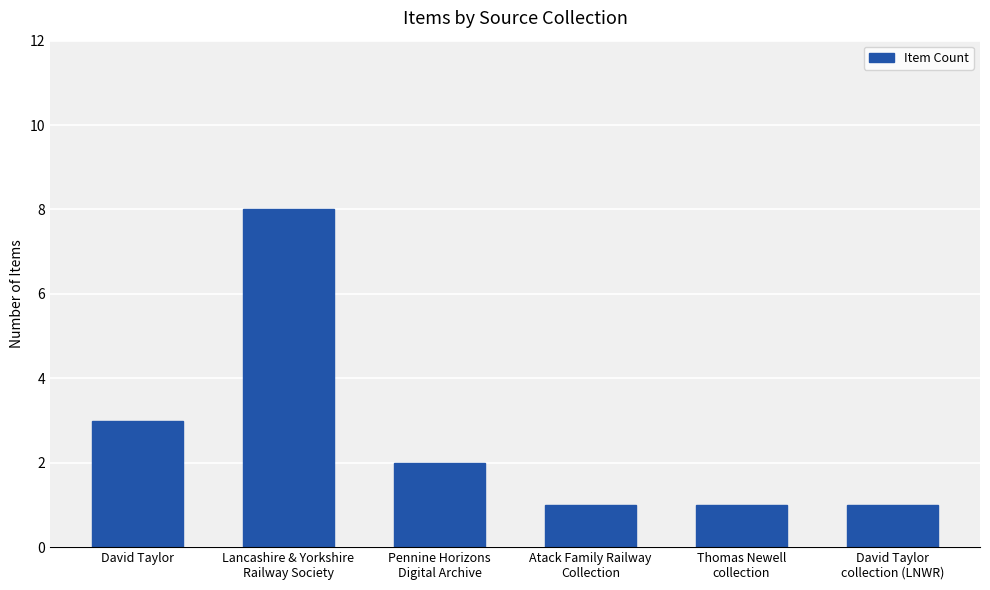

What is the label of the 3rd bar from the left?

Pennine Horizons
Digital Archive